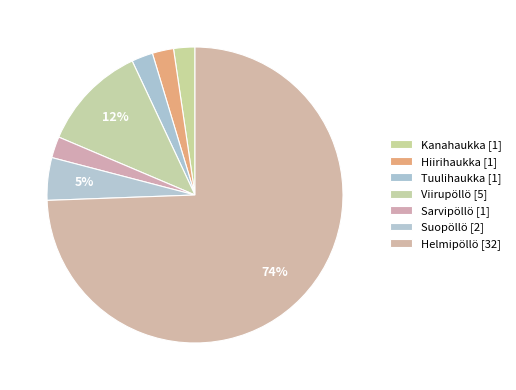

Count the number of slices in the pie.

7